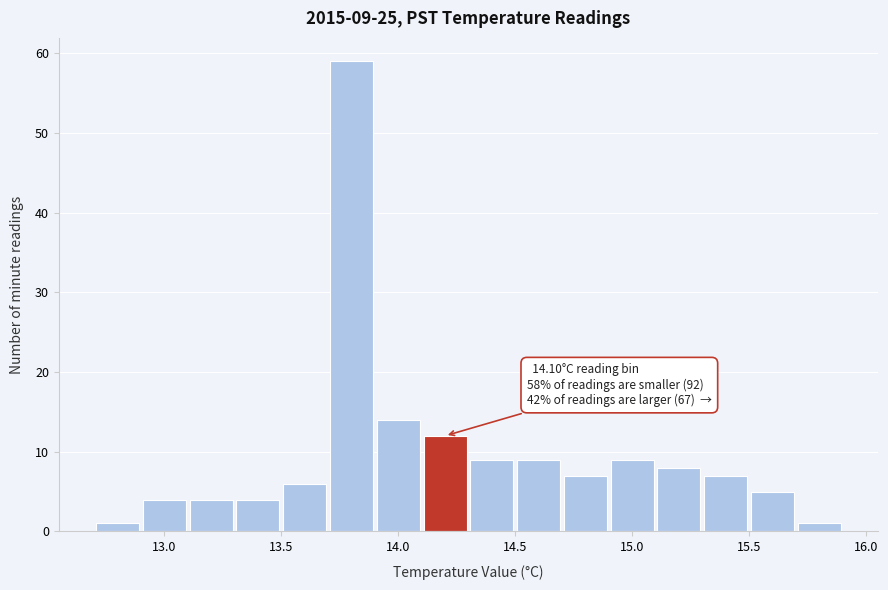

Over which range of the x-axis is the bar tallest?

13.7 to 13.9